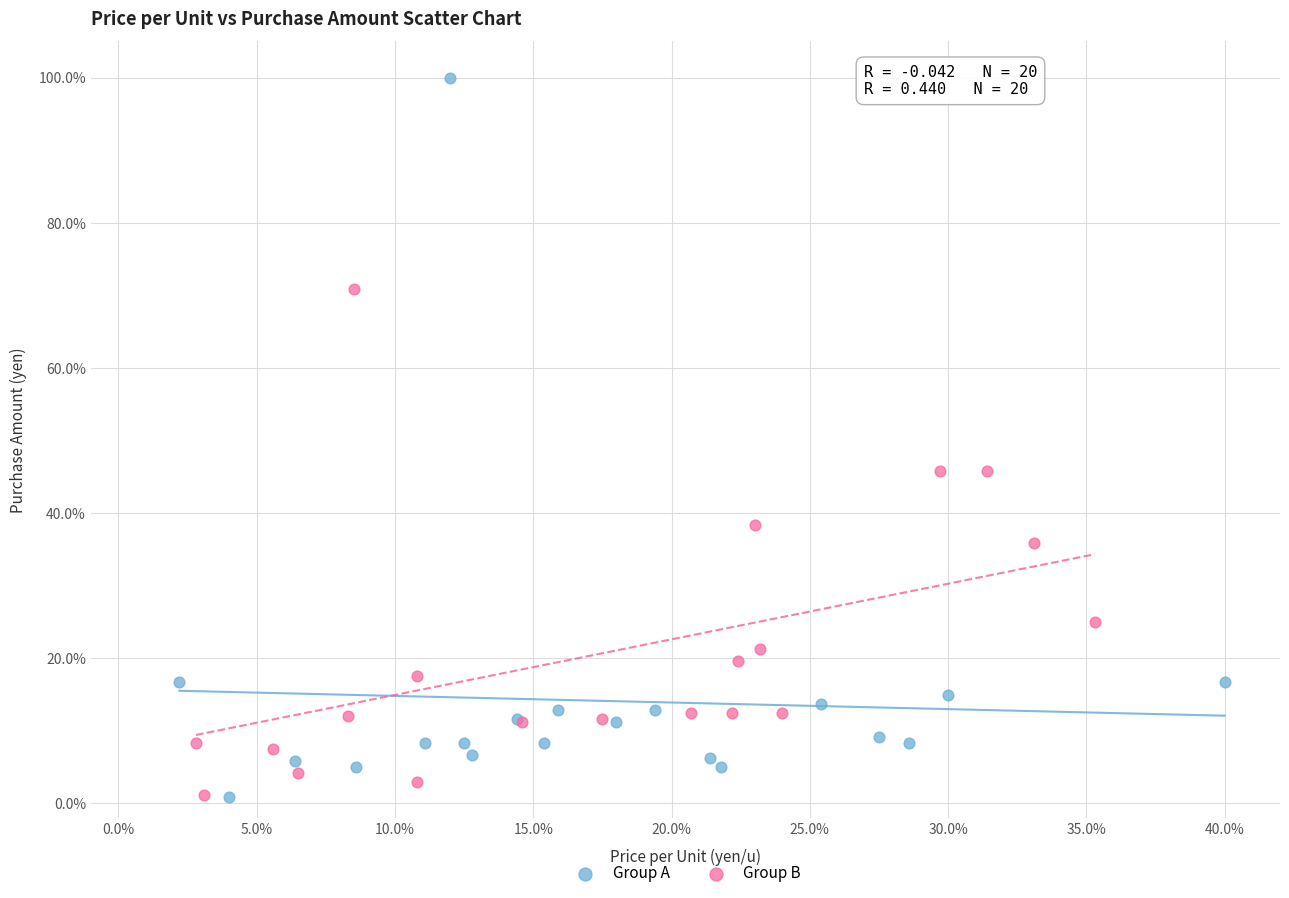

Which series contains the highest Y value?

Group A